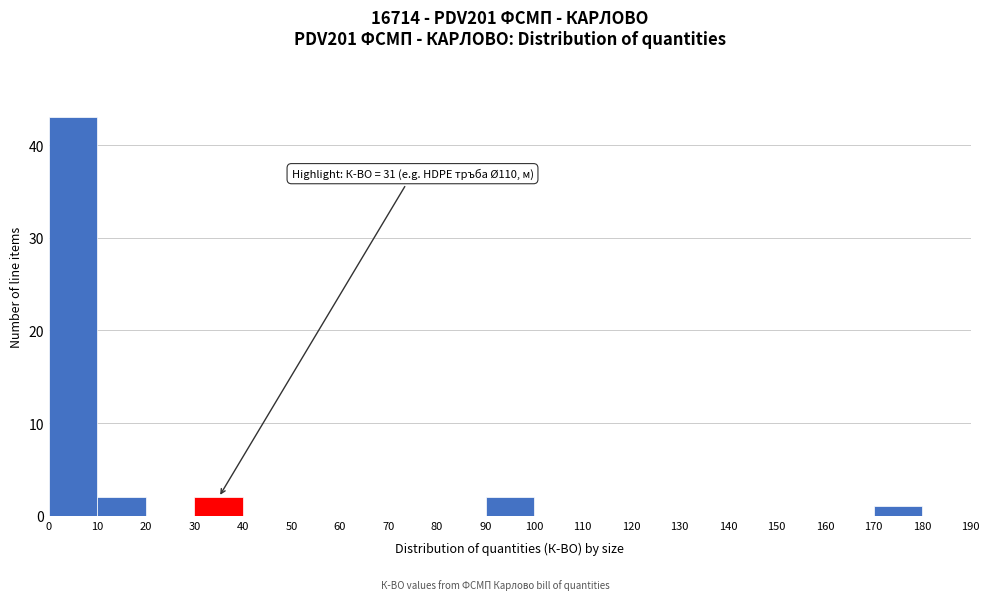

Which range on the x-axis has the tallest bar?

0 to 10